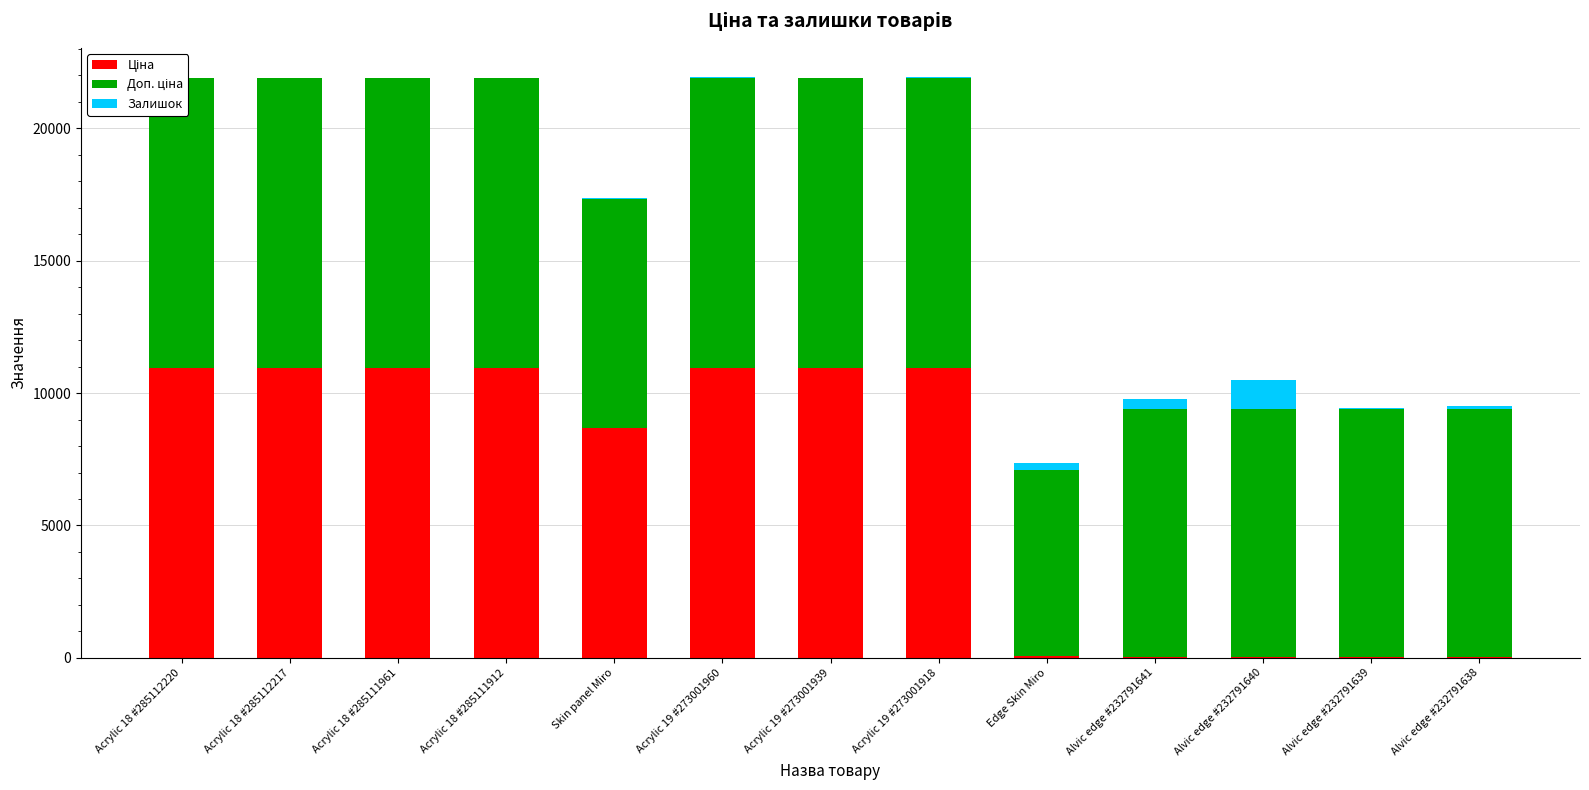

Reading right to left, list all the values displayed in this chart.

Ціна: 41.5	41.5	41.5	41.5	70.1	10952.0	10952.0	10952.0	8669.7	10952.0	10952.0	10952.0	10952.0
Доп. ціна: 9342.0	9342.0	9342.0	9342.0	7010.0	10952.0	10952.0	10952.0	8669.7	10952.0	10952.0	10952.0	10952.0
Залишок: 140.0	68.0	1129.0	387.0	298.0	33.0	4.0	42.0	15.0	16.0	17.0	18.0	18.0